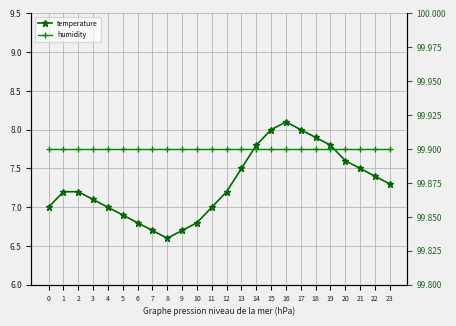

How many lines are shown in the chart?

2